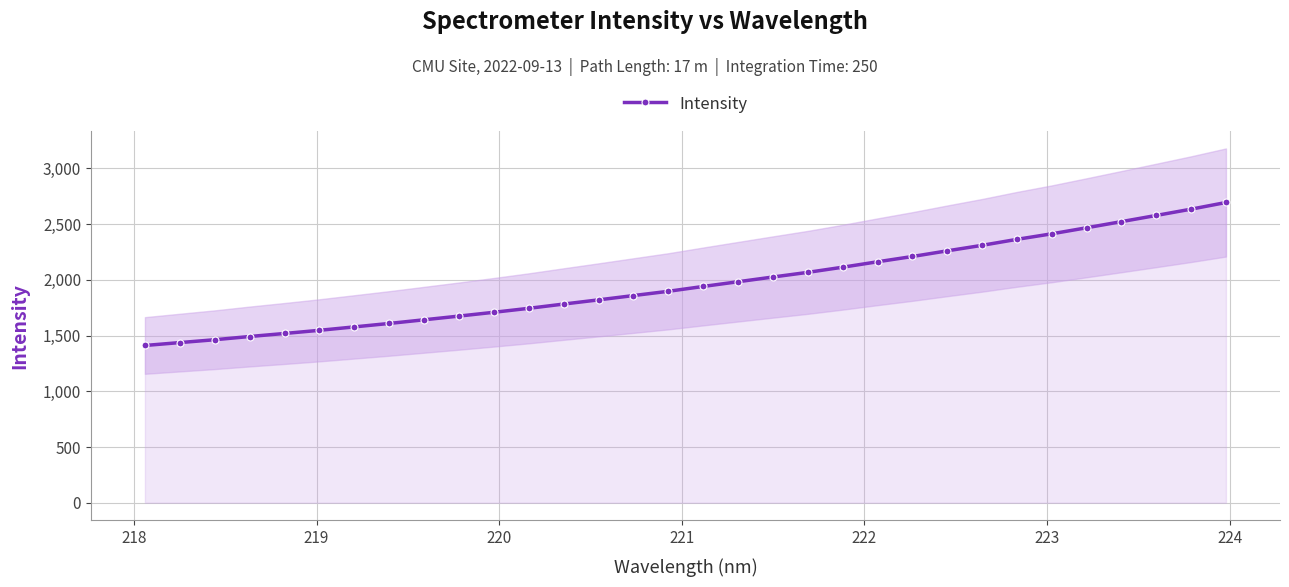

How many values are below 1940?

16